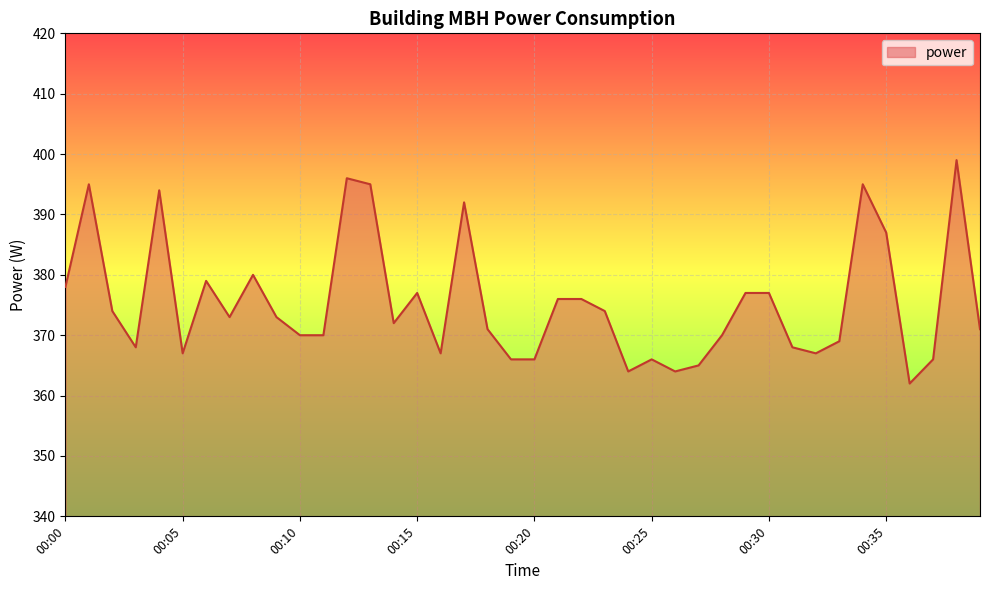

How many lines are shown in the chart?

1